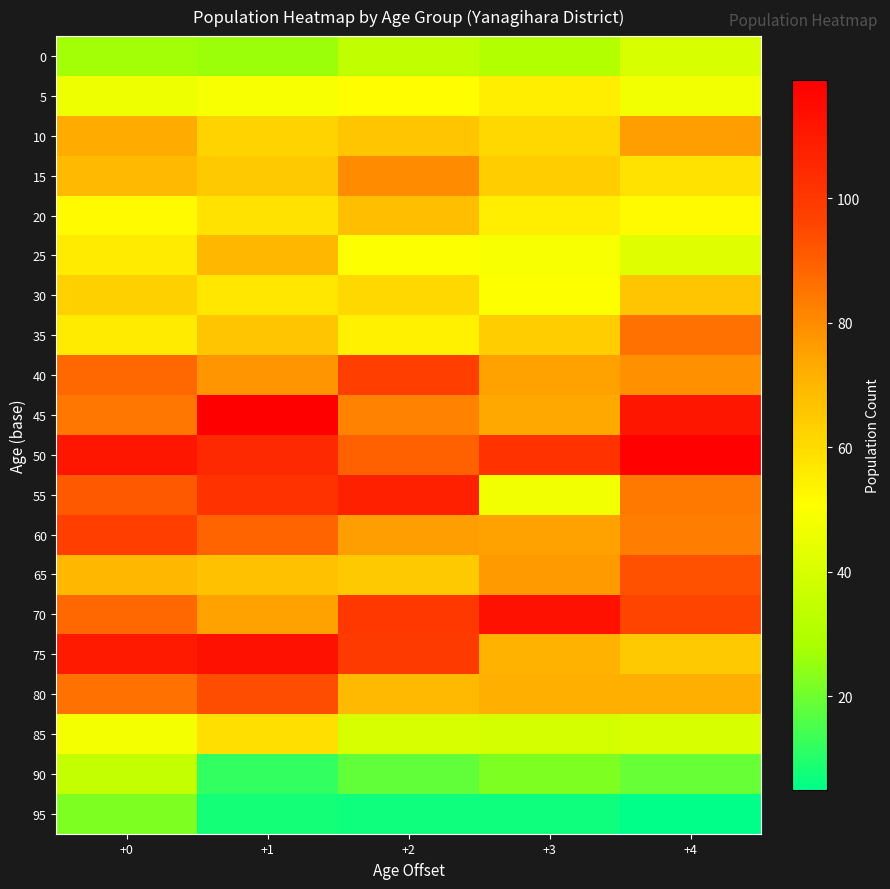

Reading left to right, what are all the values shown in this chart?

0: +0=27	+1=26	+2=34	+3=30	+4=40
5: +0=46	+1=49	+2=51	+3=55	+4=47
10: +0=73	+1=62	+2=66	+3=61	+4=76
15: +0=69	+1=65	+2=80	+3=64	+4=58
20: +0=52	+1=58	+2=68	+3=55	+4=52
25: +0=56	+1=70	+2=50	+3=49	+4=42
30: +0=63	+1=57	+2=61	+3=50	+4=66
35: +0=56	+1=66	+2=54	+3=64	+4=86
40: +0=88	+1=78	+2=98	+3=75	+4=79
45: +0=85	+1=119	+2=82	+3=74	+4=111
50: +0=111	+1=105	+2=90	+3=102	+4=118
55: +0=91	+1=102	+2=108	+3=47	+4=84
60: +0=98	+1=89	+2=76	+3=75	+4=83
65: +0=70	+1=67	+2=65	+3=77	+4=93
70: +0=88	+1=75	+2=100	+3=113	+4=96
75: +0=110	+1=113	+2=99	+3=71	+4=65
80: +0=86	+1=94	+2=69	+3=72	+4=72
85: +0=48	+1=59	+2=40	+3=39	+4=40
90: +0=35	+1=12	+2=18	+3=22	+4=19
95: +0=22	+1=8	+2=7	+3=7	+4=5